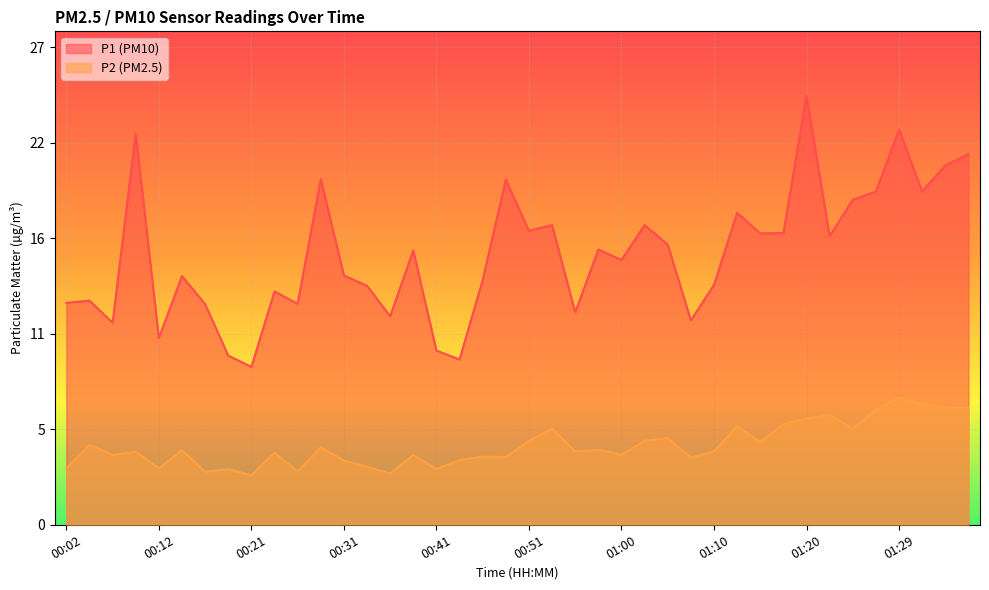

What is the minimum value shown in the chart?

2.8